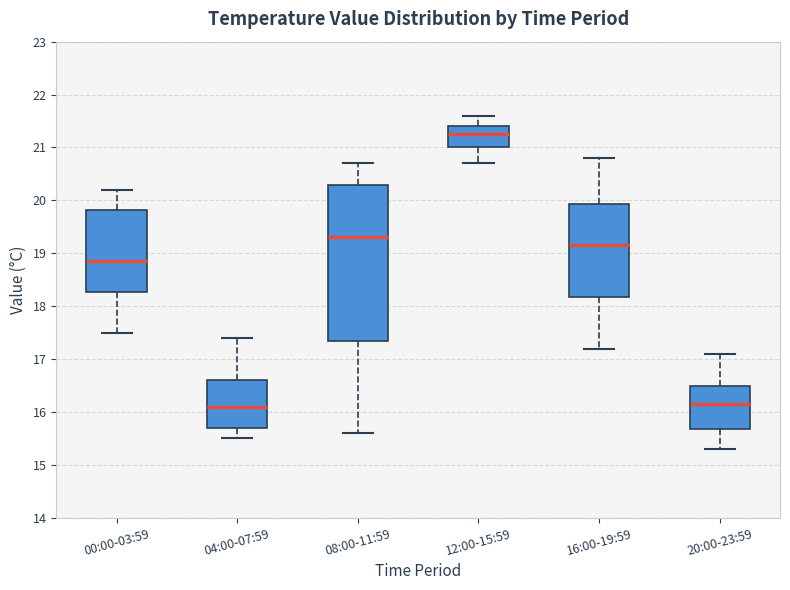

Comparing the boxes themselves (not the whiskers), which one is the tallest?

08:00-11:59